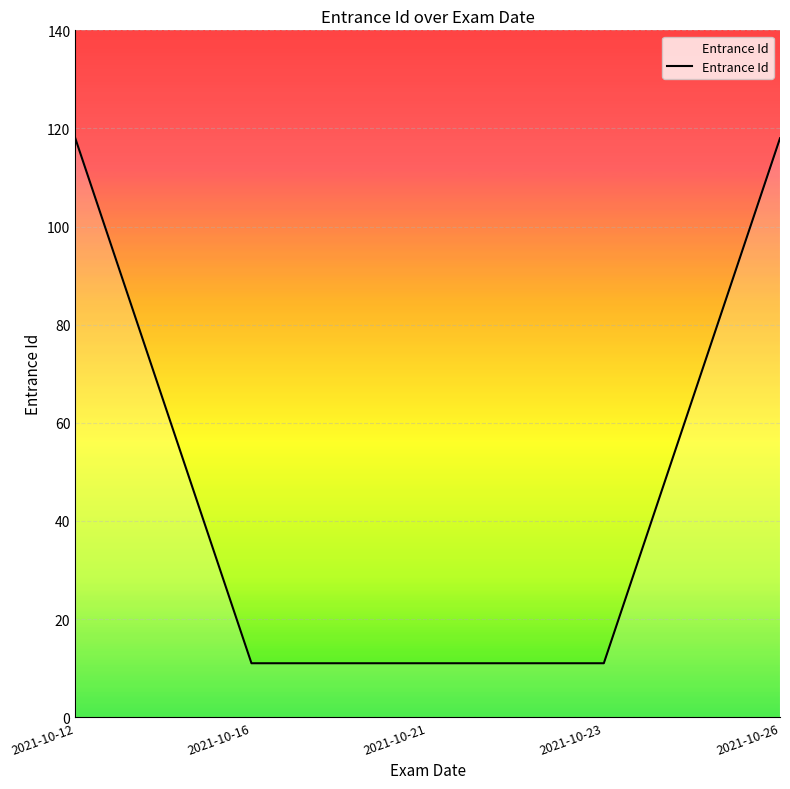

What is the minimum value shown in the chart?

11